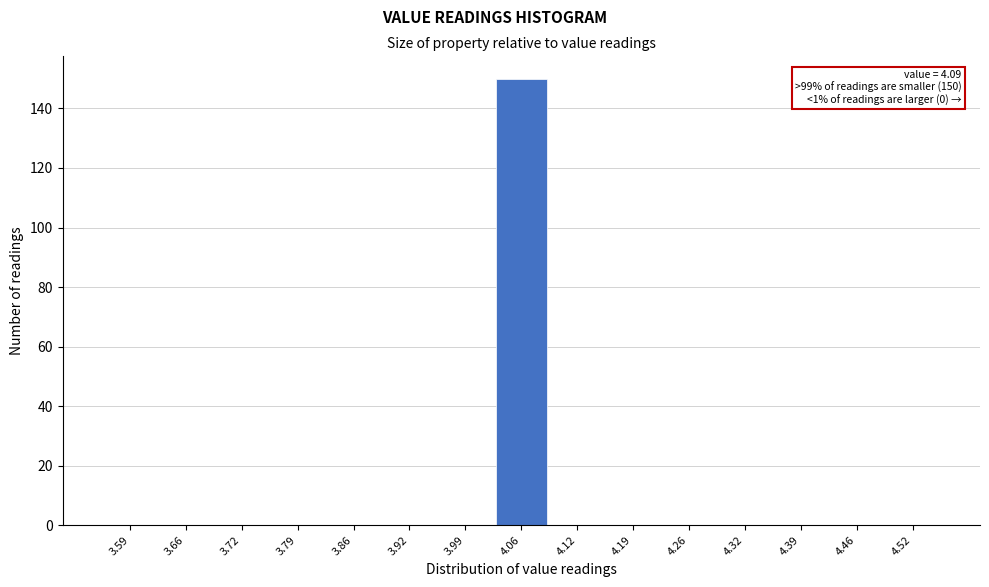

Reading left to right, what are all the values shown in this chart?

3.59=0	3.66=0	3.72=0	3.79=0	3.86=0	3.92=0	3.99=0	4.06=150	4.12=0	4.19=0	4.26=0	4.32=0	4.39=0	4.46=0	4.52=0